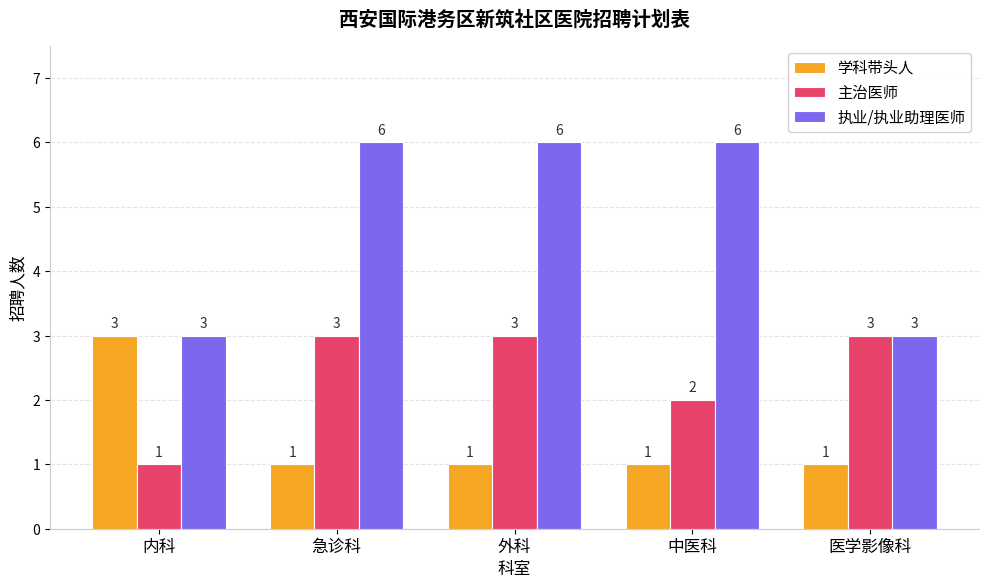

At 外科, list the series in order from largest to smallest.

执业/执业助理医师, 主治医师, 学科带头人